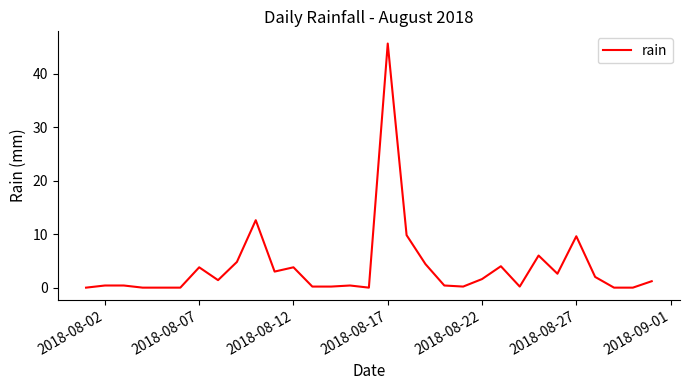

What is the difference between the maximum and minimum values?

45.6